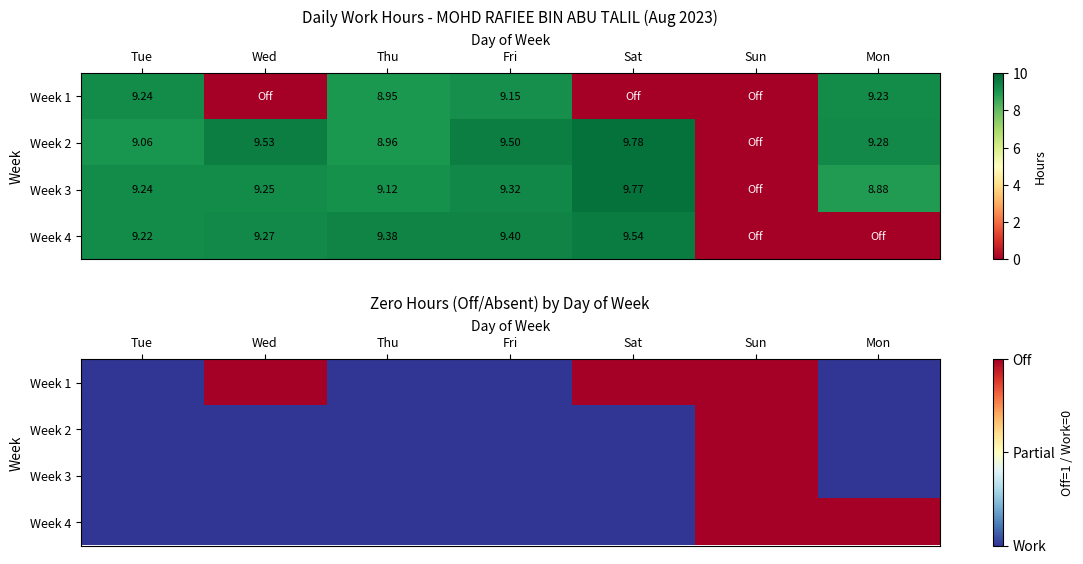

Count the Week 4 values in the range 0 to 1.

7